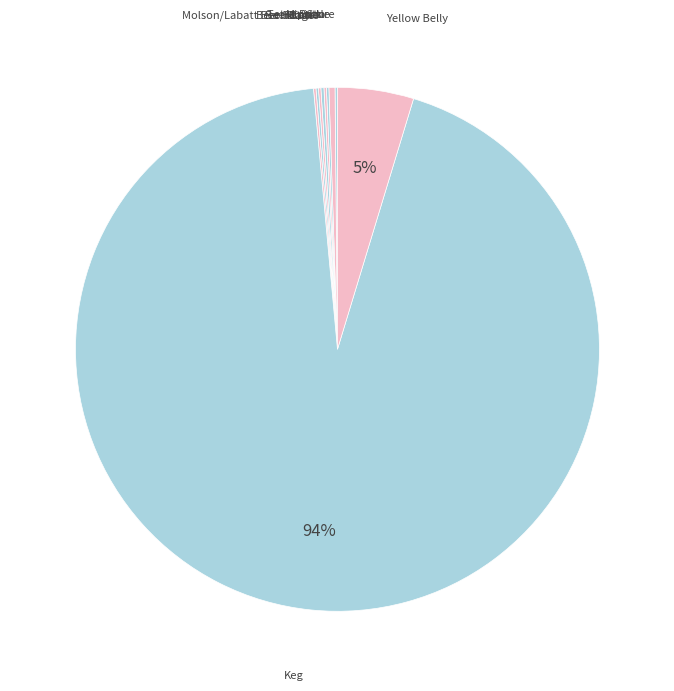

To the nearest percent, what is the average slice percentage?

10%